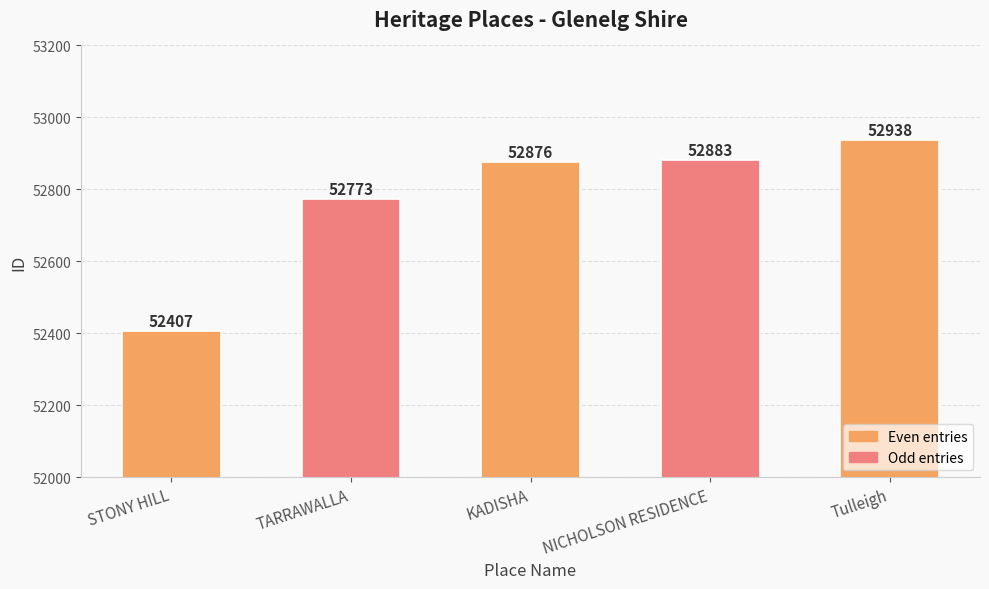

Reading left to right, transcribe all the data shown in this chart.

STONY HILL=52407	TARRAWALLA=52773	KADISHA=52876	NICHOLSON RESIDENCE=52883	Tulleigh=52938